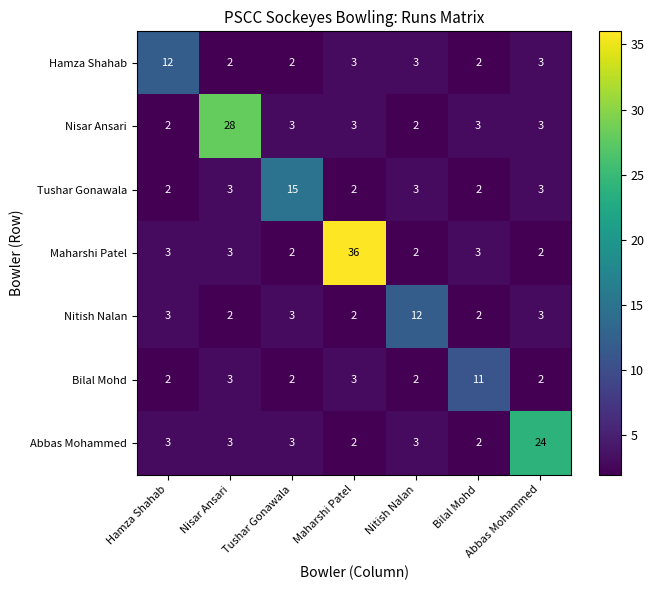

Is it true that Abbas Mohammed equals 2 at Bilal Mohd?

True